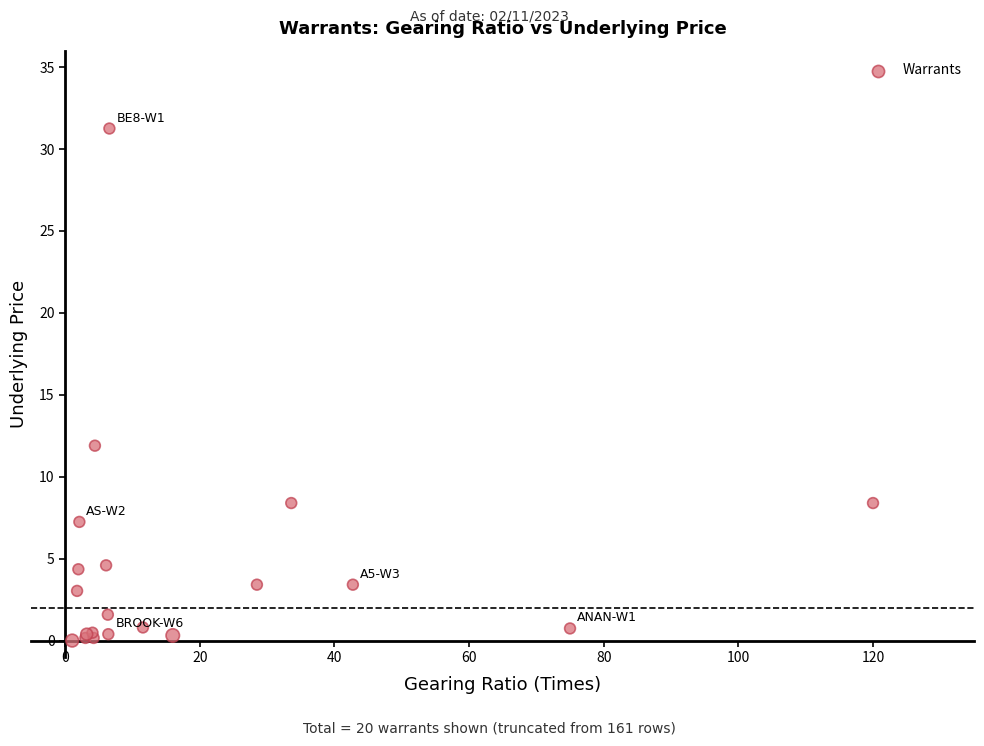

What Y value in the scatter plot is closest to 15?

11.9